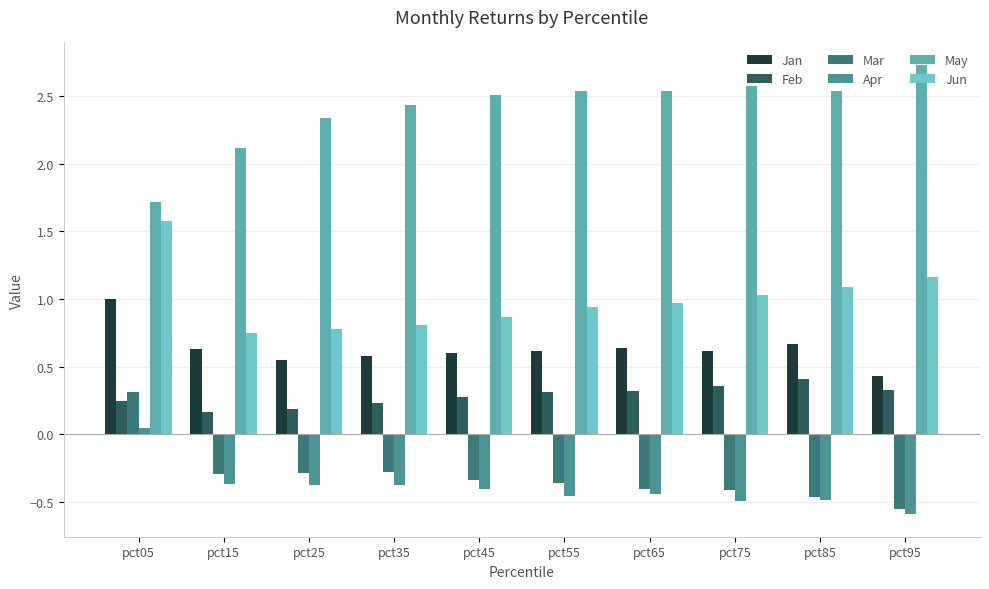

What is the average value of the Mar series?

-0.3